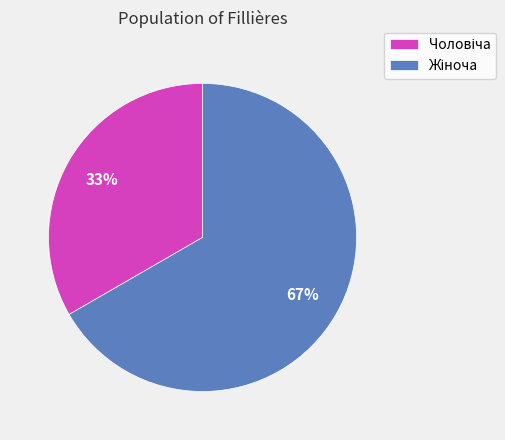

To the nearest percent, what is the average slice percentage?

50%